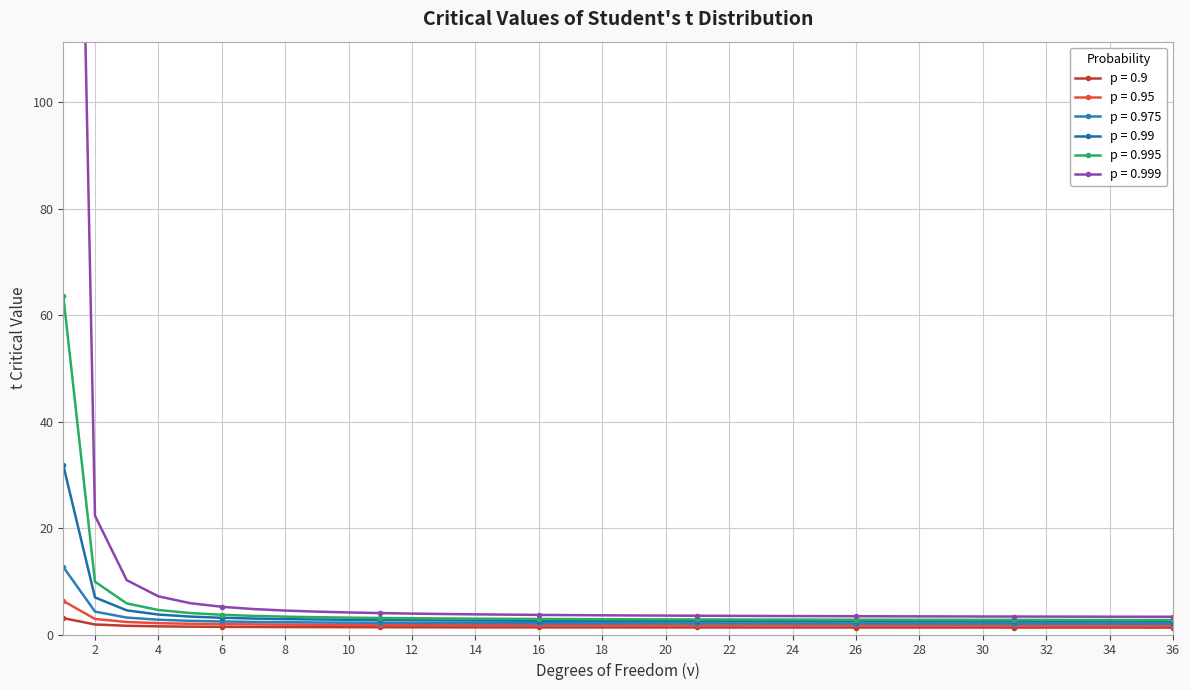

The value of 0.9 at 23 is 1.3. True or false?

True